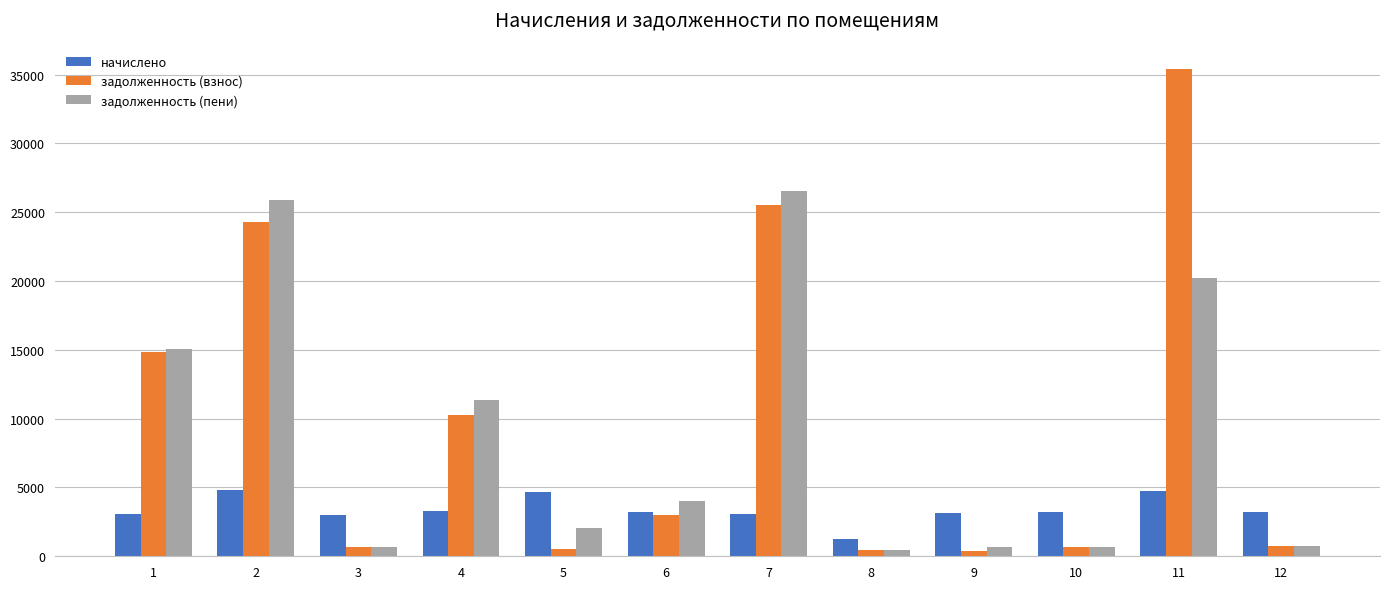

What is the difference between the highest and lowest values at 9?

2822.4